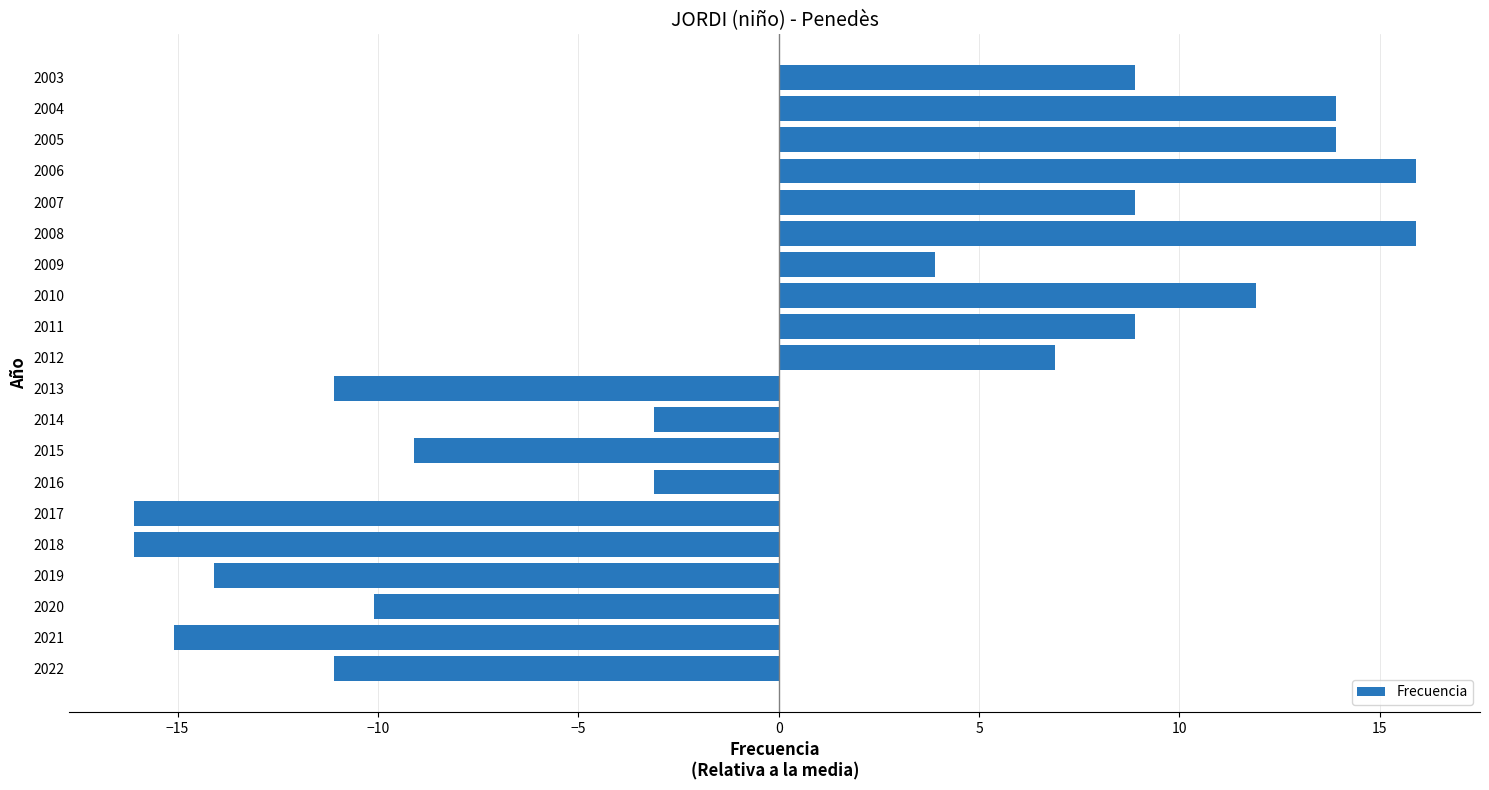

The chart shows a value of -6.2 at 2019. True or false?

False